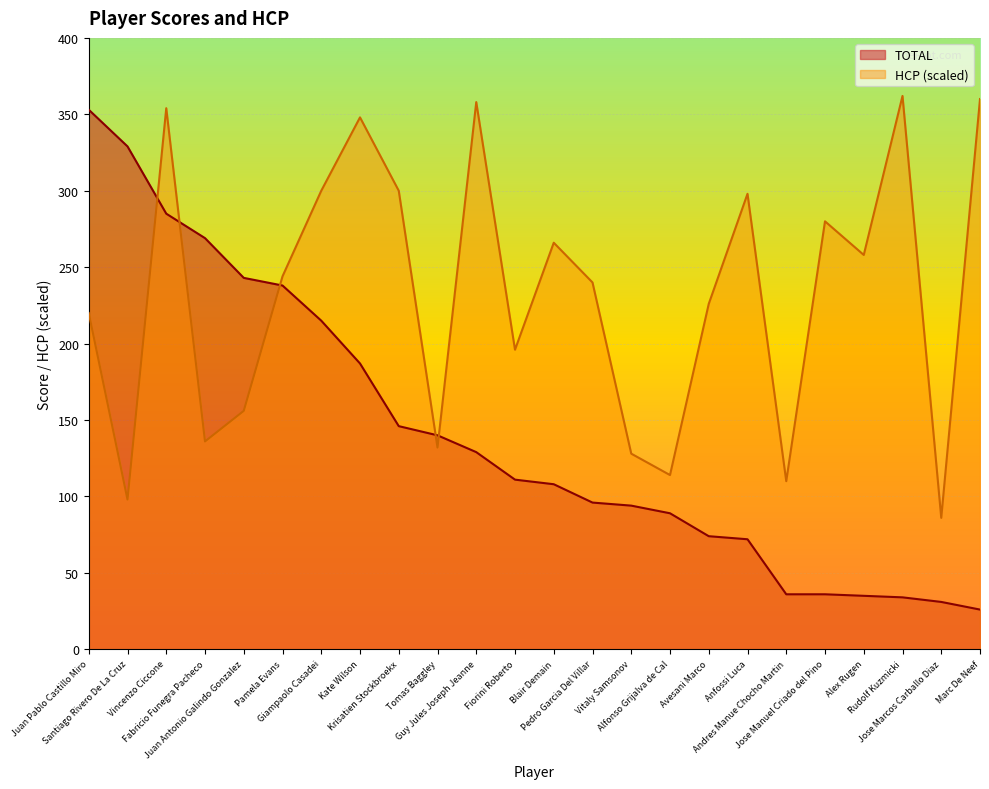

What is the label of the 16th point from the left?

Alfonso Grijalva de Cal